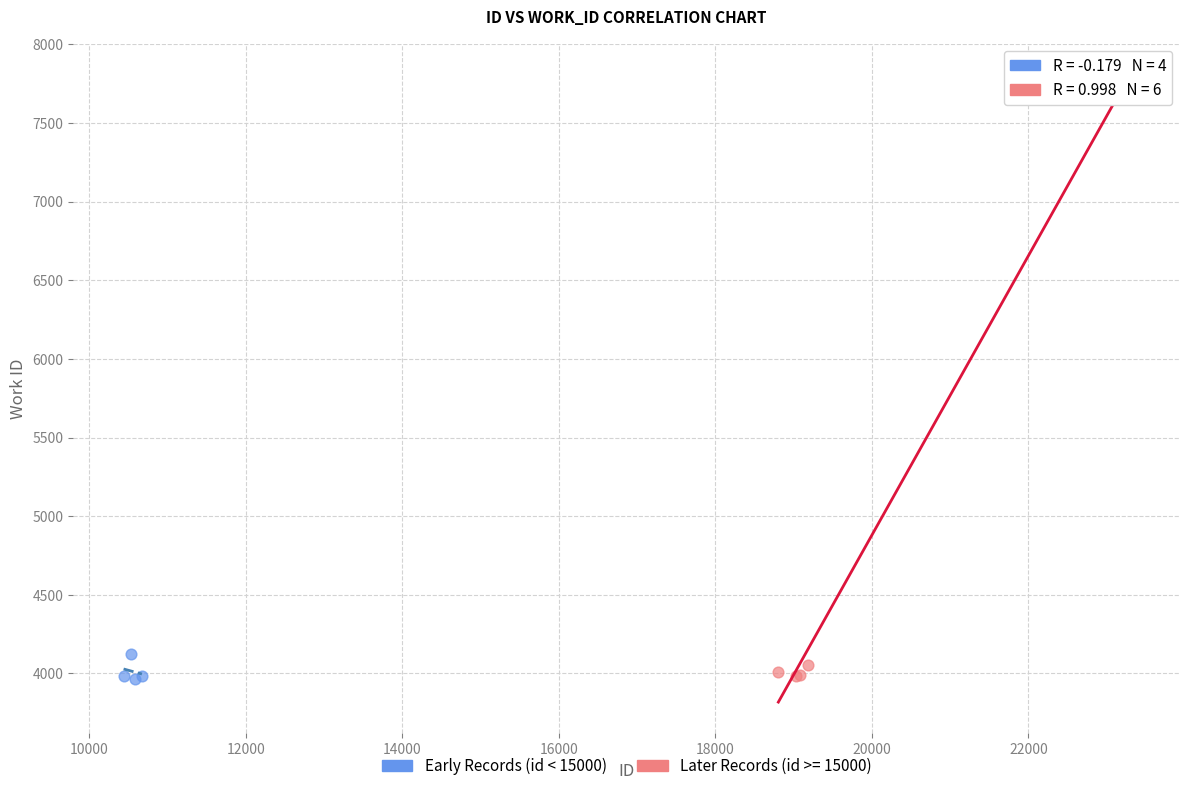

Which series has the largest Y range (max minus min)?

Later Records (id >= 15000)